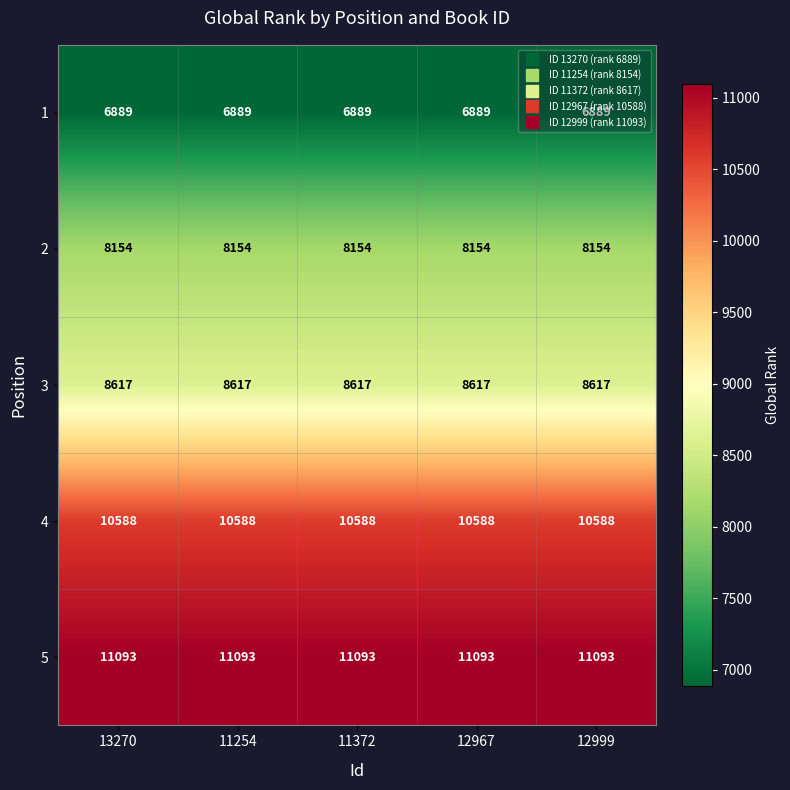

What is the smallest value displayed?

6889